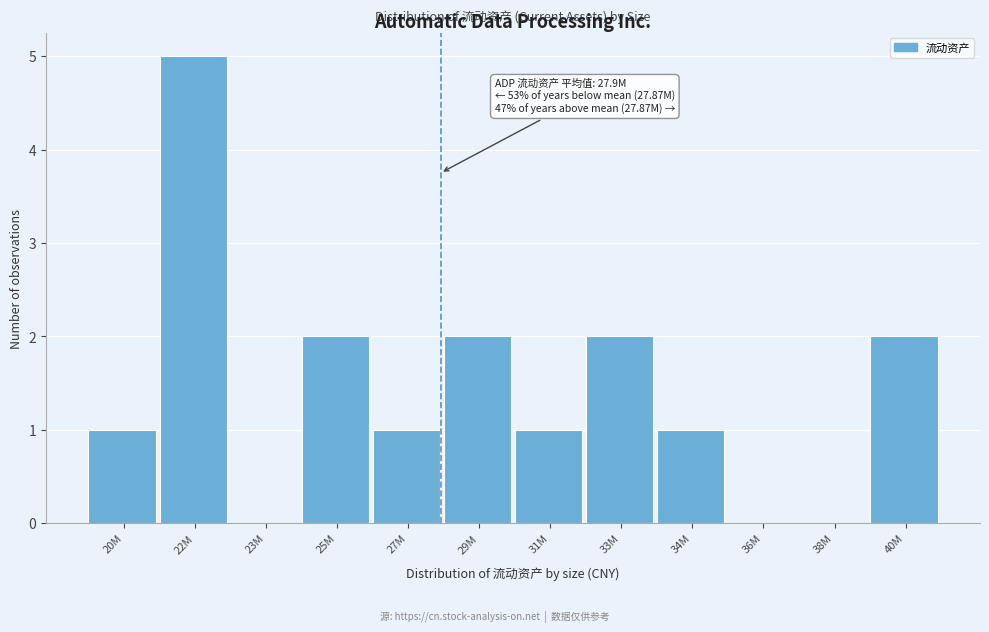

Reading right to left, transcribe all the data shown in this chart.

40M=2	38M=0	36M=0	34M=1	33M=2	31M=1	29M=2	27M=1	25M=2	23M=0	22M=5	20M=1